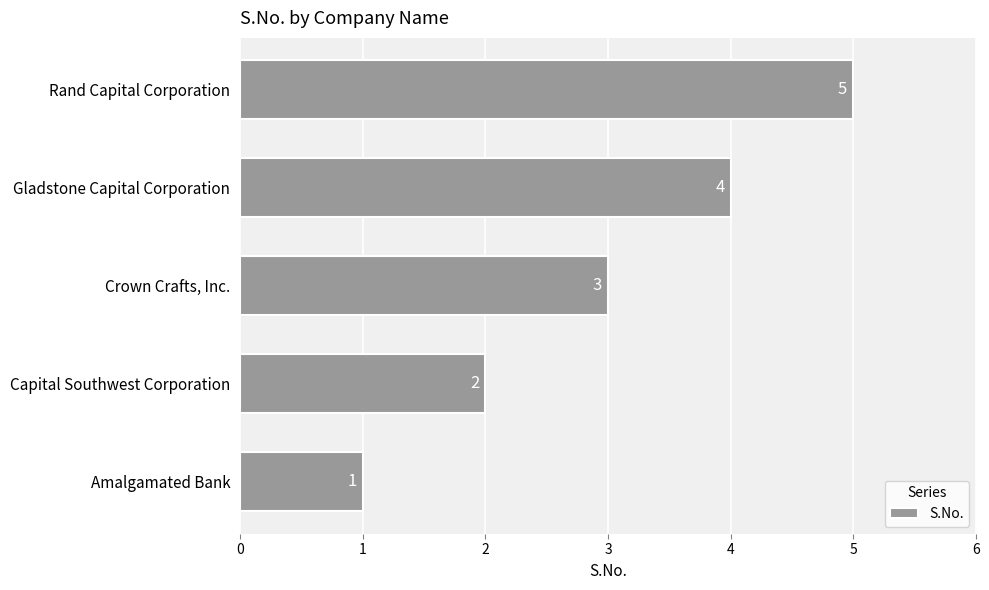

What is the greatest value displayed?

5